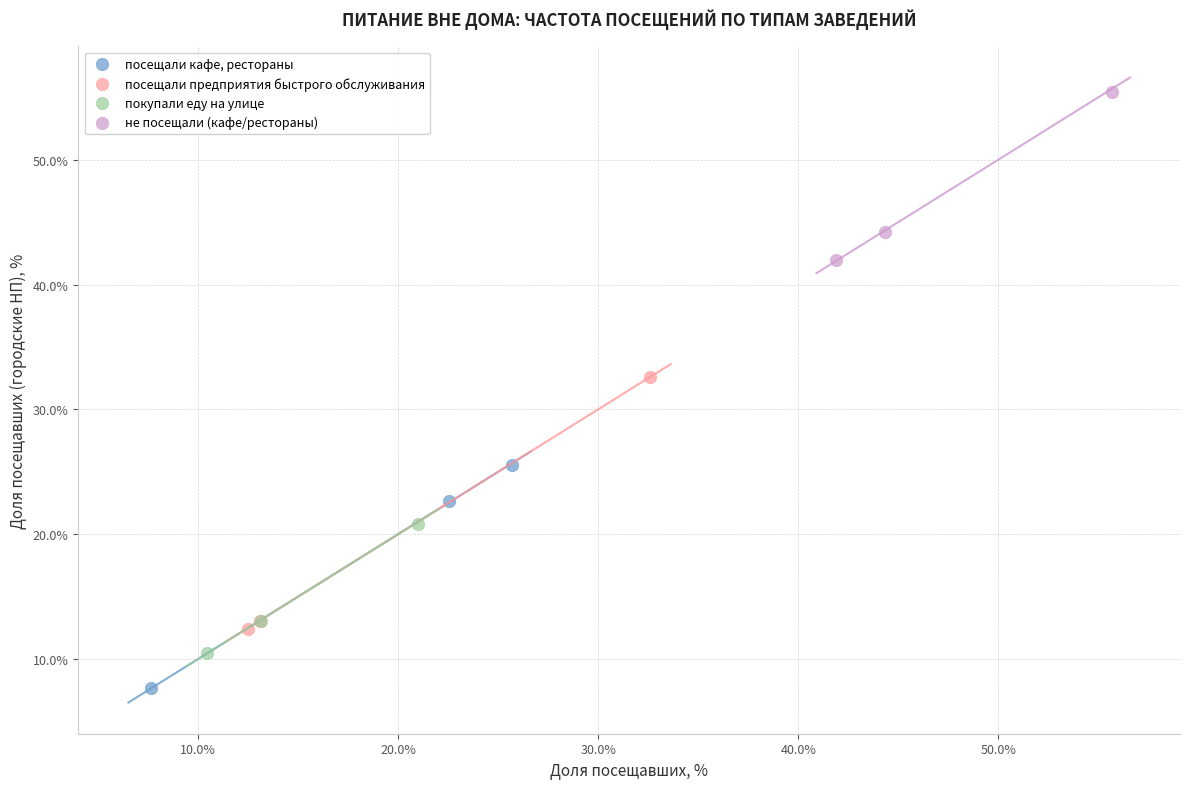

What are all the series names shown in the legend?

посещали кафе, рестораны, посещали предприятия быстрого обслуживания, покупали еду на улице, не посещали (кафе/рестораны)